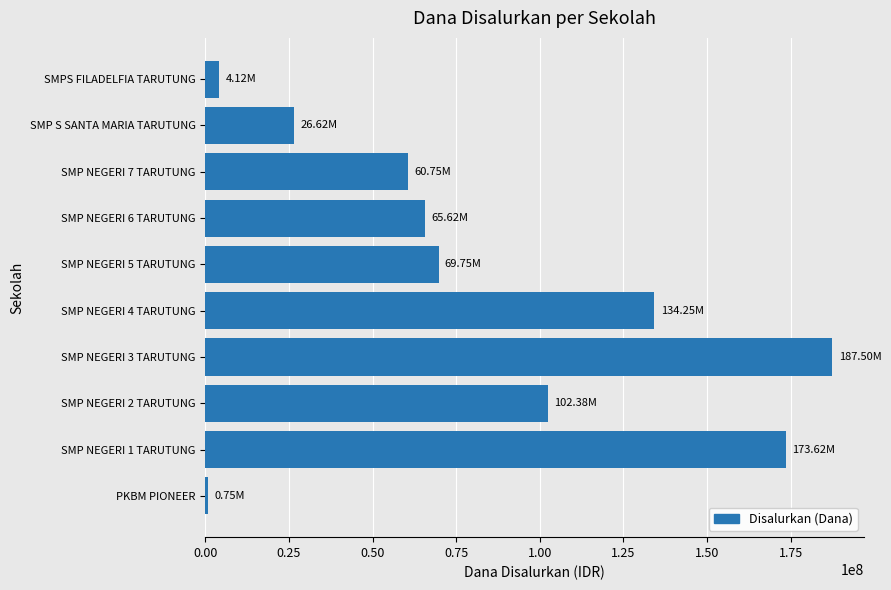

What is the difference between the second highest and second lowest values?

169500000